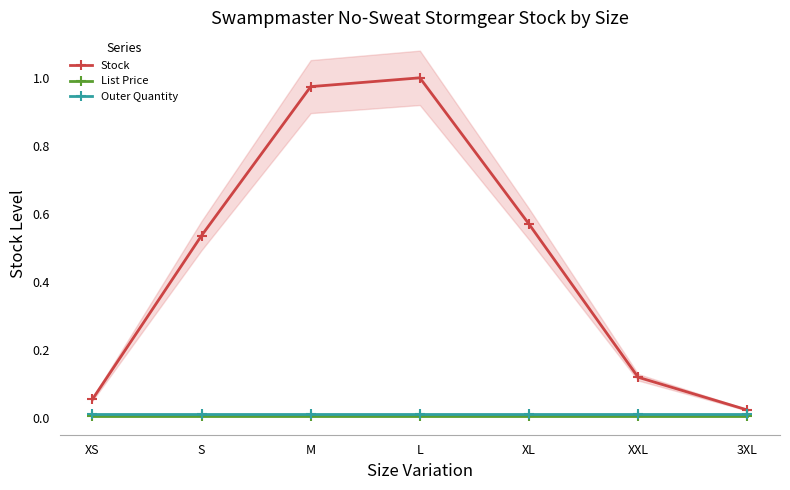

Reading right to left, what are all the values shown in this chart?

Stock: 0.0	0.1	0.6	1.0	1.0	0.5	0.1
List Price: 0.0	0.0	0.0	0.0	0.0	0.0	0.0
Outer Quantity: 0.0	0.0	0.0	0.0	0.0	0.0	0.0